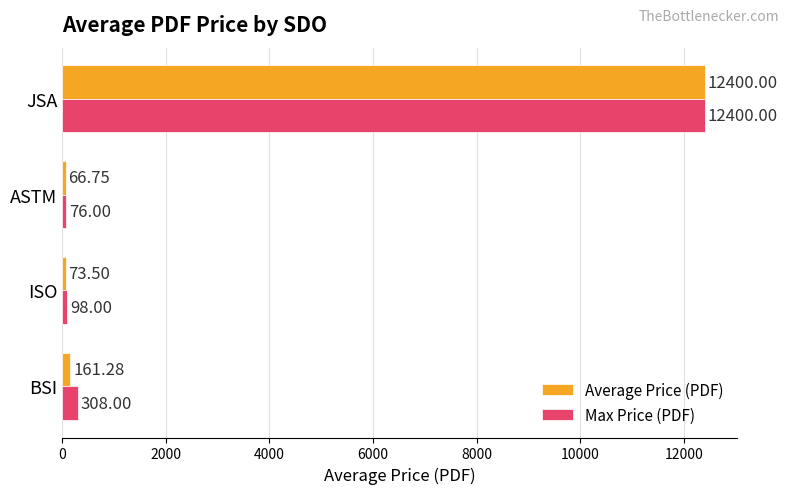

What is the minimum value for Max Price (PDF)?

76.0